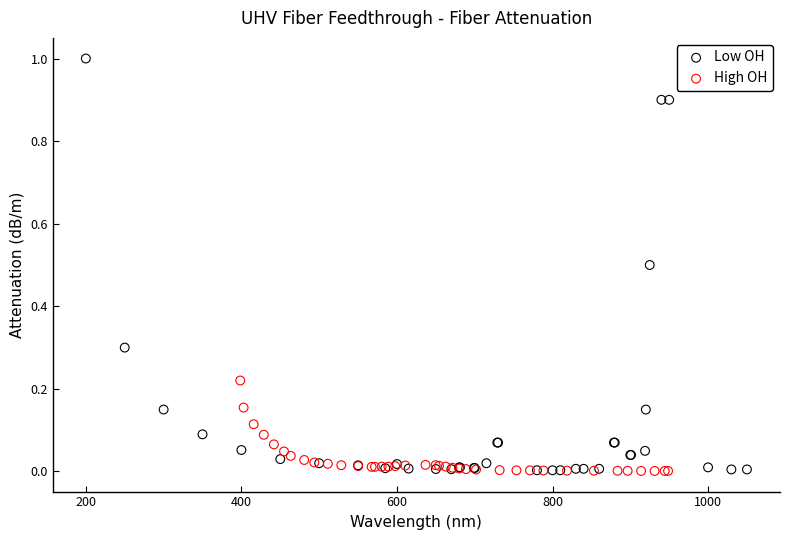

Which series has the largest Y range (max minus min)?

Low OH